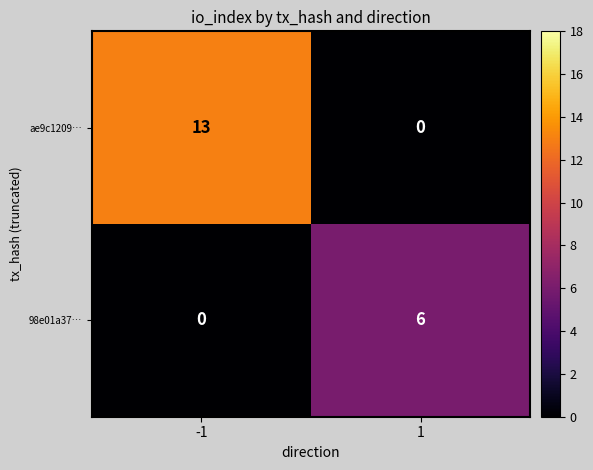

What is the spread (max minus min) of values at 1?

6